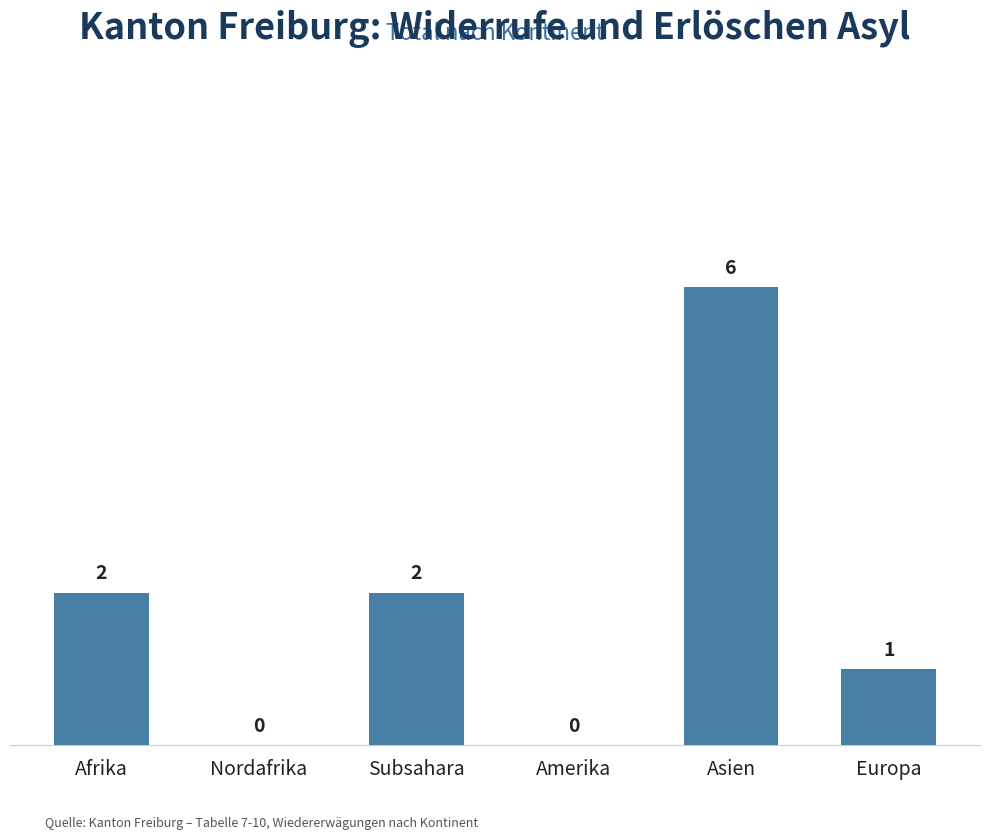

At which category does the chart reach its peak across all series?

Asien